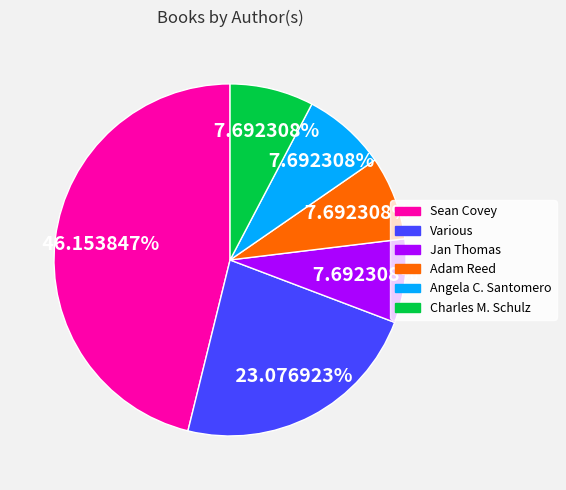

How much of the chart is everything except Sean Covey?

53.8%